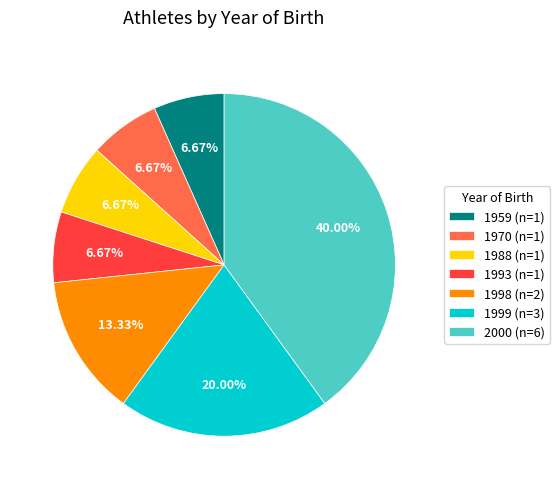

Approximately how many times larger is the value at 1998 (n=2) compared to 1993 (n=1)?

2.0